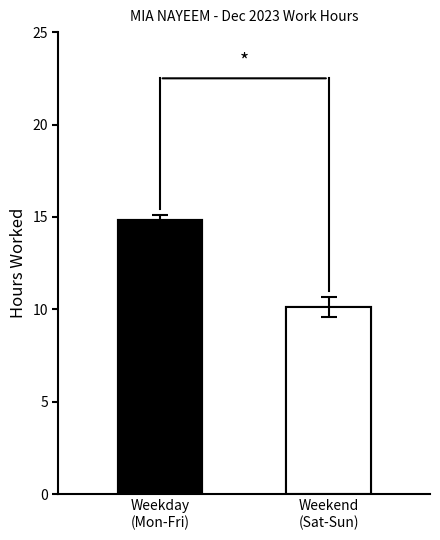

The Low (hours) series shows 21.6 at 14. True or false?

False